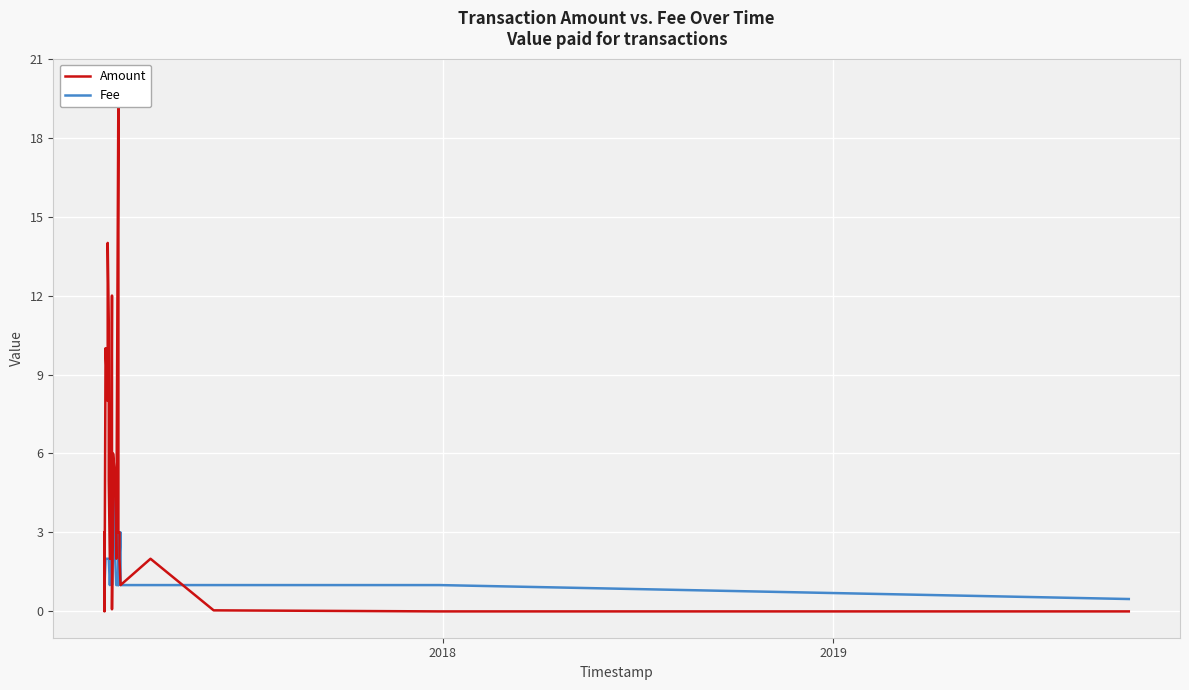

True or false: Fee has more than 2 interior local peaks.

True